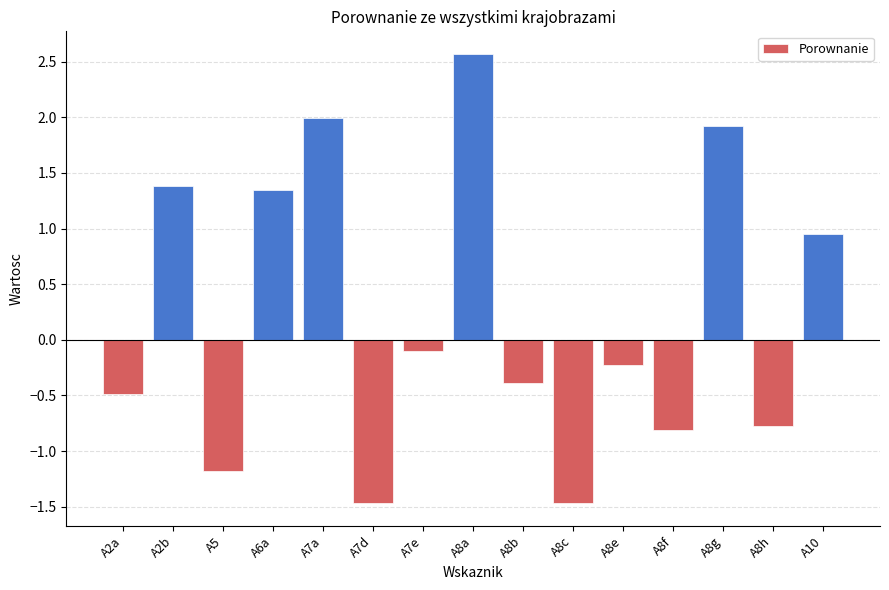

The value at A7d is -1.5. True or false?

True